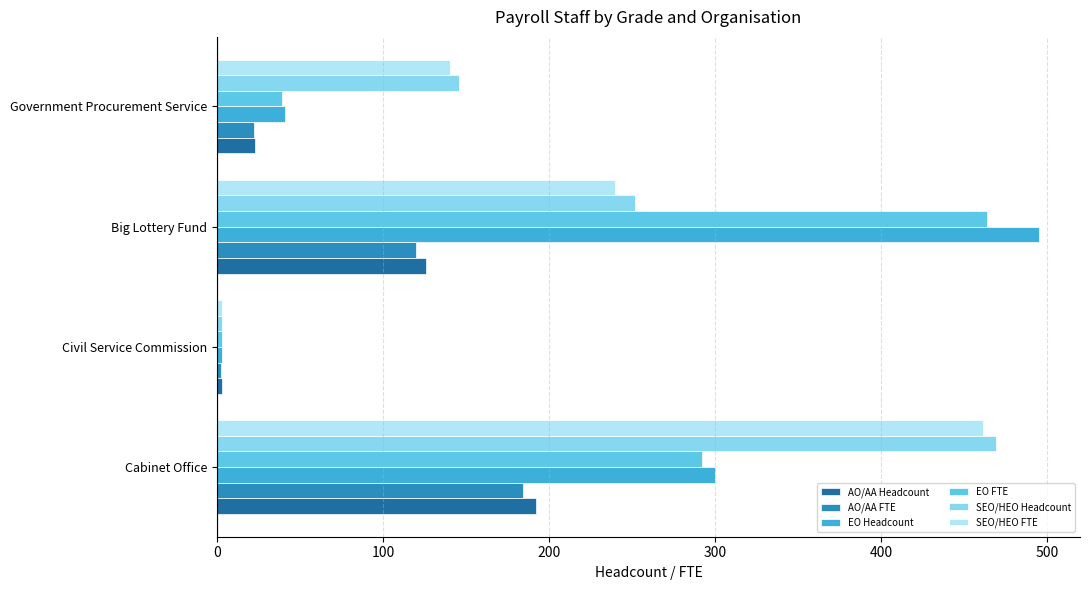

What is the total value across all series at Big Lottery Fund?

1697.0